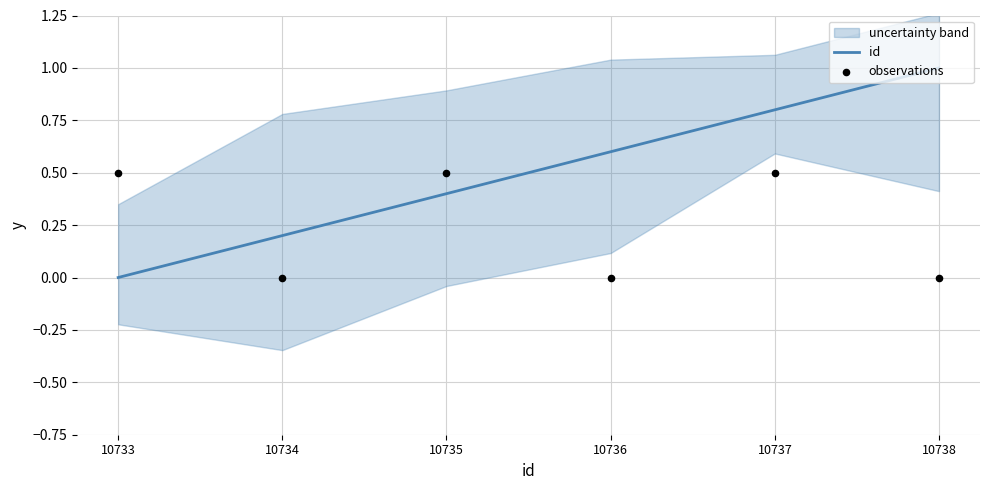

Is the value of id at 10735 greater than the value of observations at 10735?

No